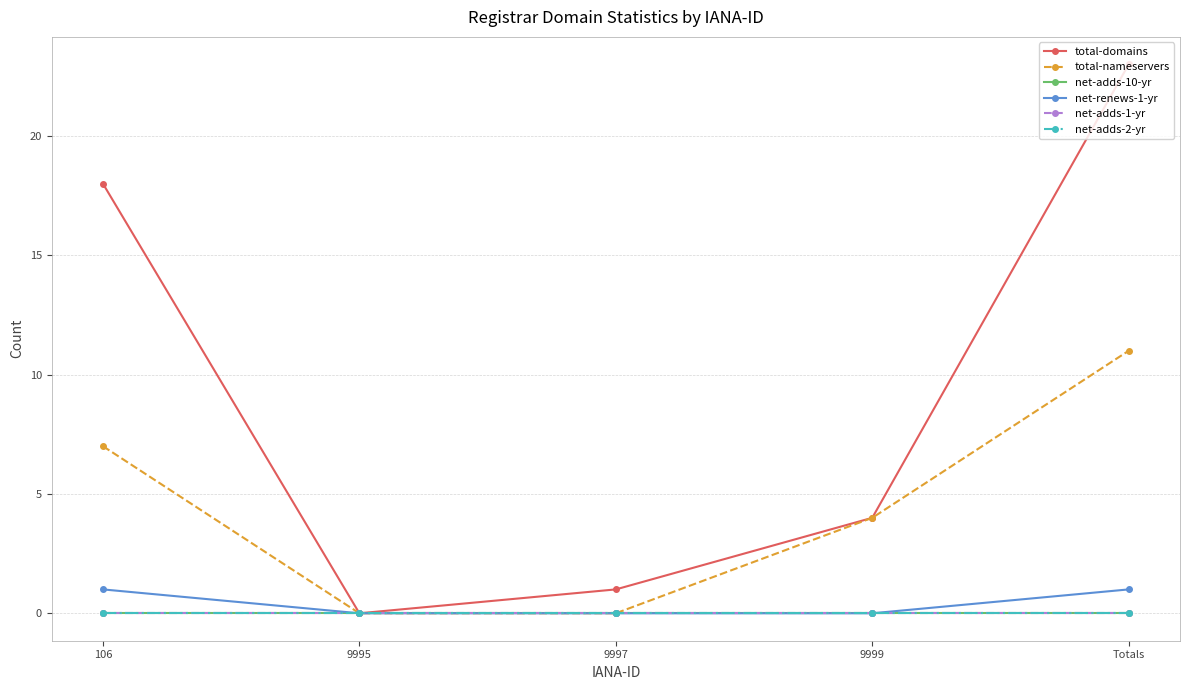

Between Totals and 9997, which is larger?

Totals